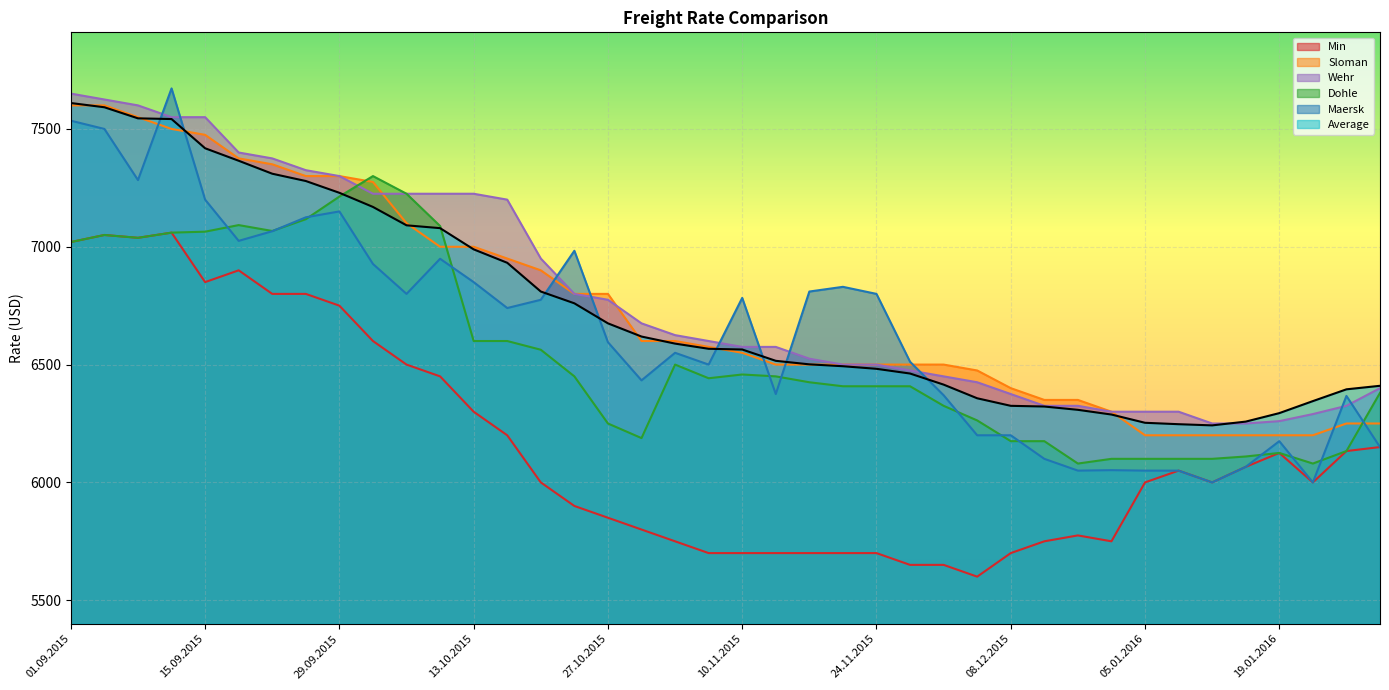

How many lines are shown in the chart?

6